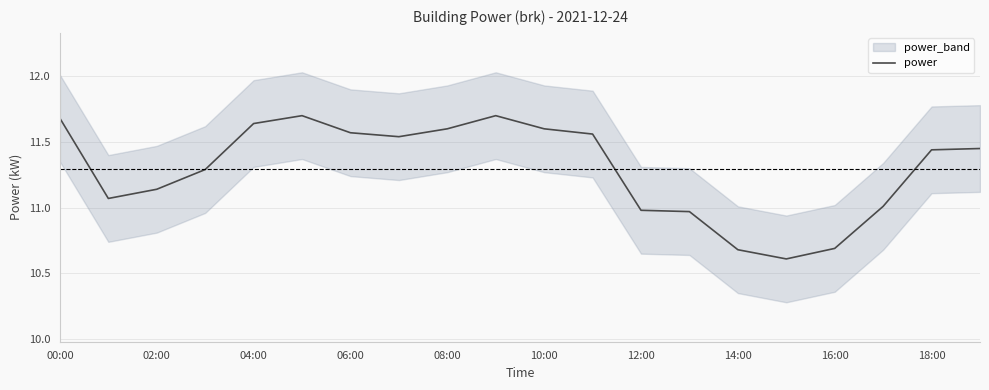

At which label is the value closest to 11?

17